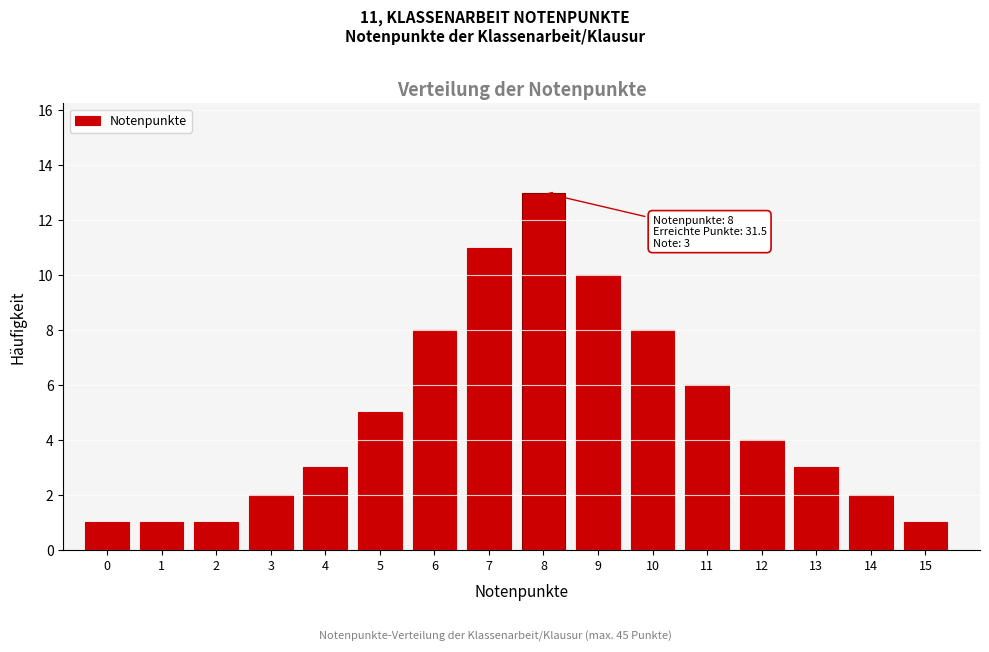

Reading left to right, transcribe all the data shown in this chart.

0=1	1=1	2=1	3=2	4=3	5=5	6=8	7=11	8=13	9=10	10=8	11=6	12=4	13=3	14=2	15=1